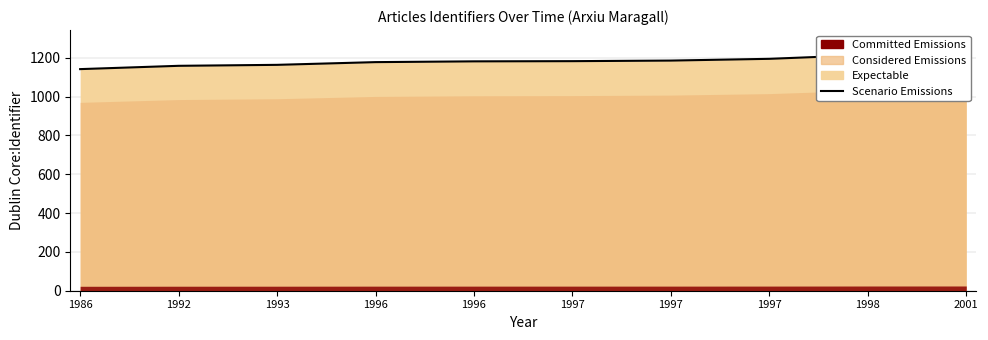

Reading right to left, what are all the values shown in this chart?

1220	1214	1194	1185	1182	1181	1177	1163	1158	1141